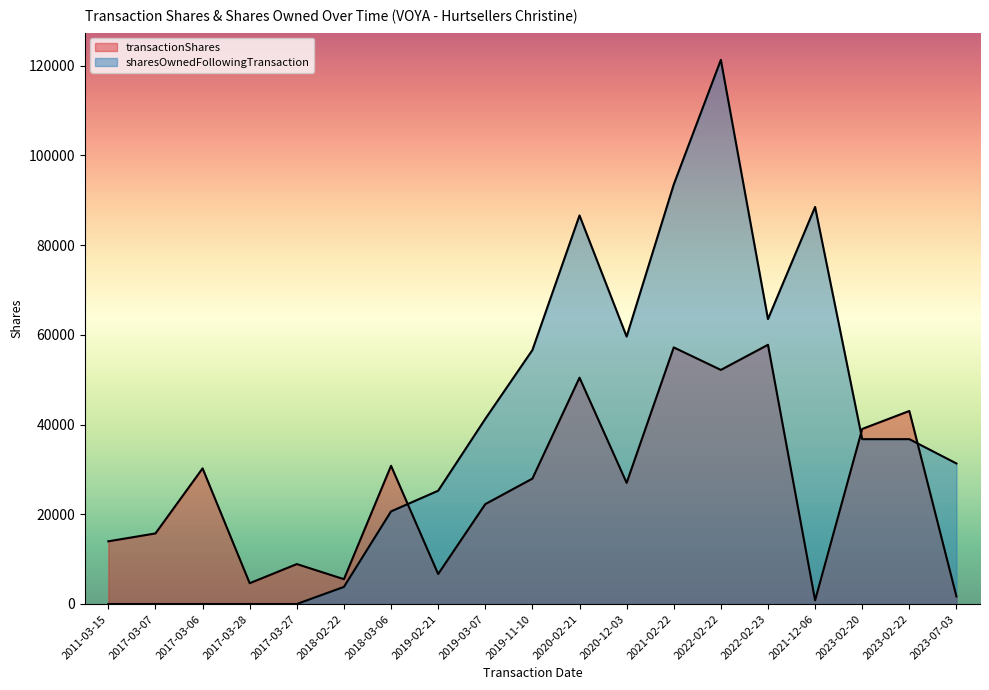

Count the number of categories in the chart.

19